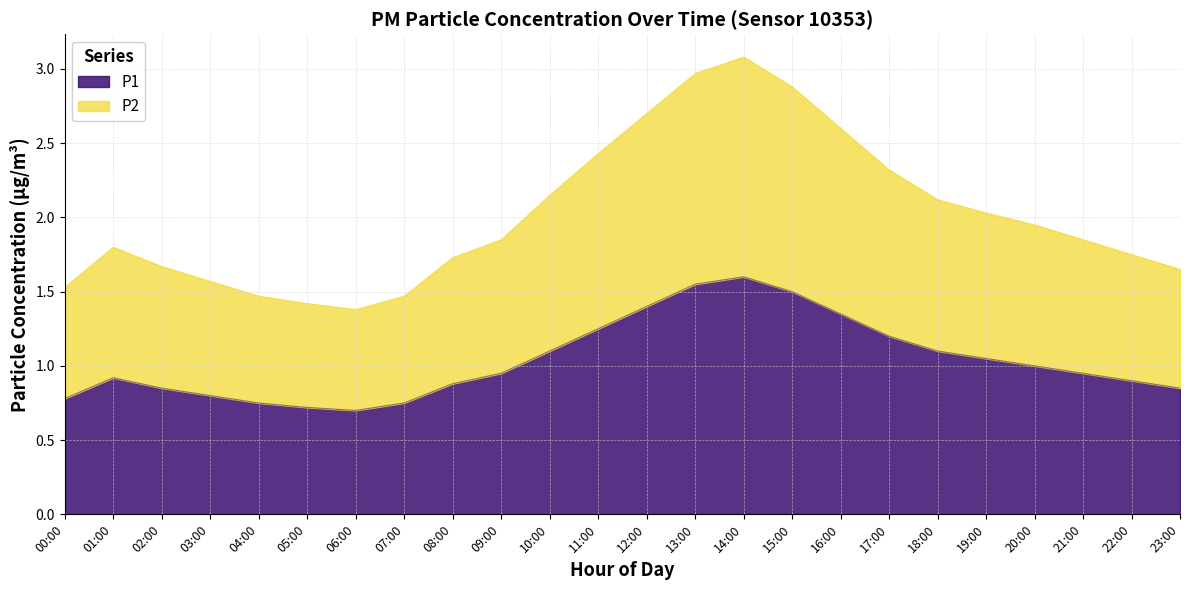

What is the spread (max minus min) of values at 00:00?

0.8